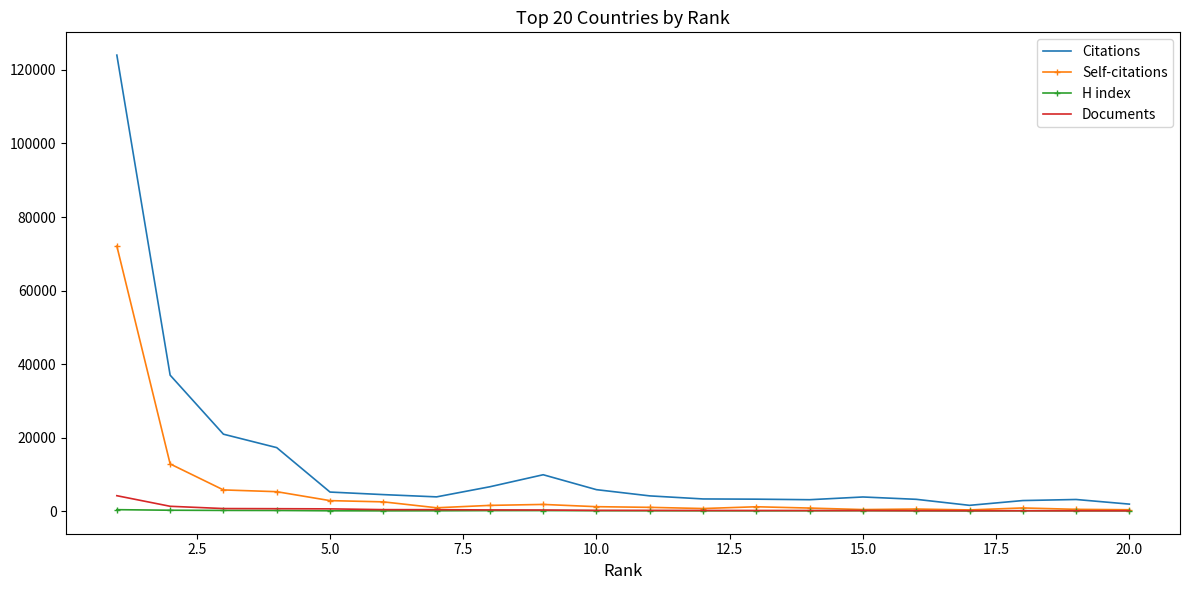

What is the maximum value shown in the chart?

124034